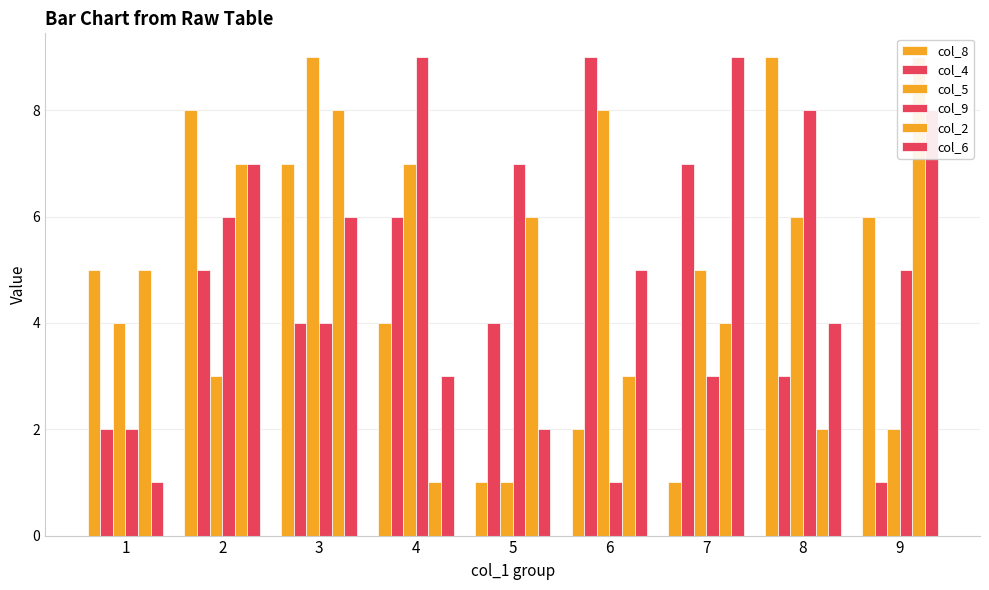

At 2, list the series in order from largest to smallest.

col_8, col_2, col_6, col_9, col_4, col_5